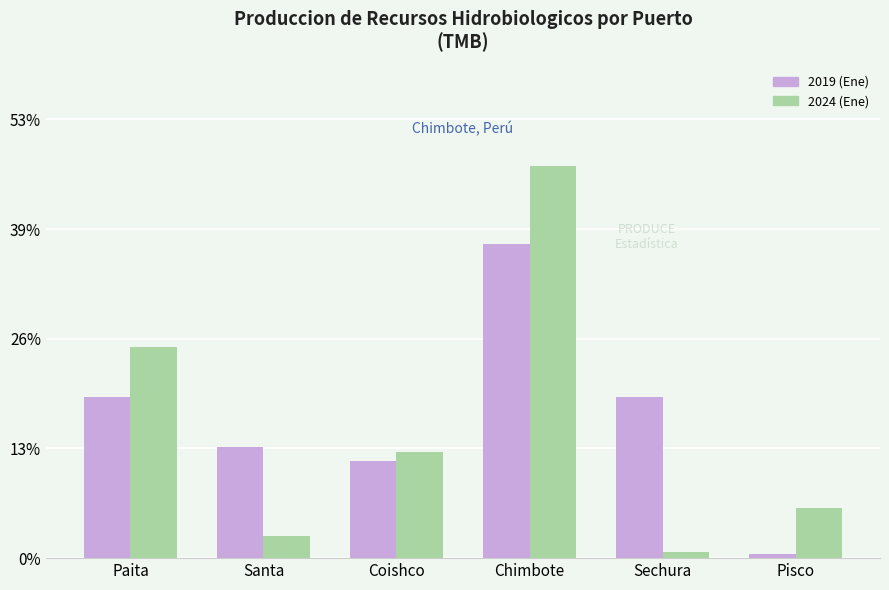

What position from the left is Santa?

2